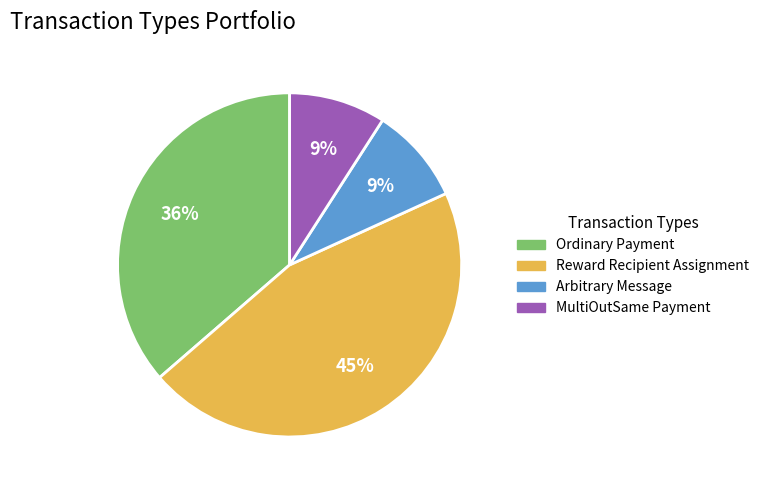

Count the number of slices in the pie.

4